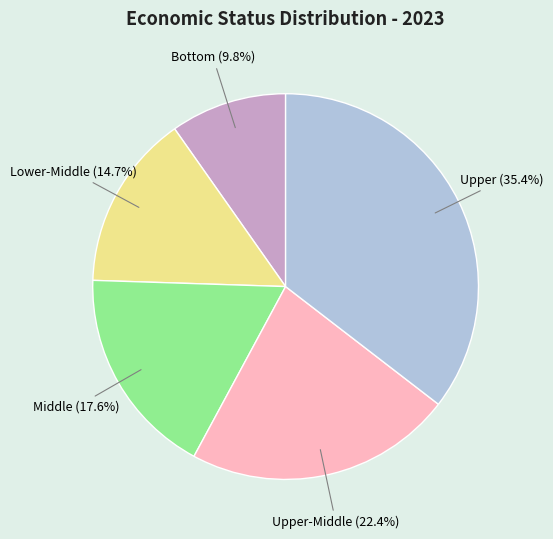

Count the number of slices in the pie.

5